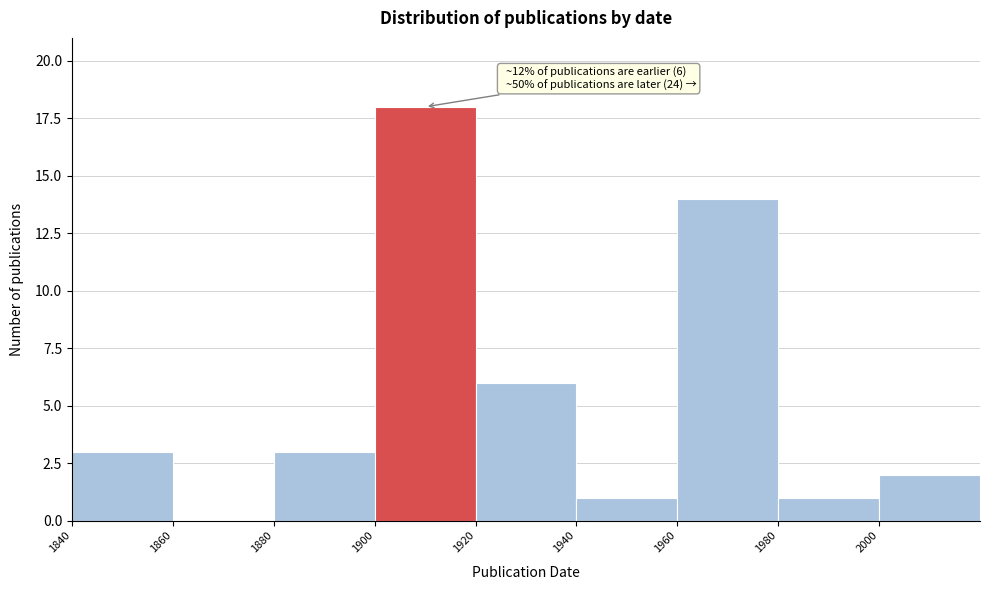

Which range on the x-axis has the tallest bar?

1900 to 1920